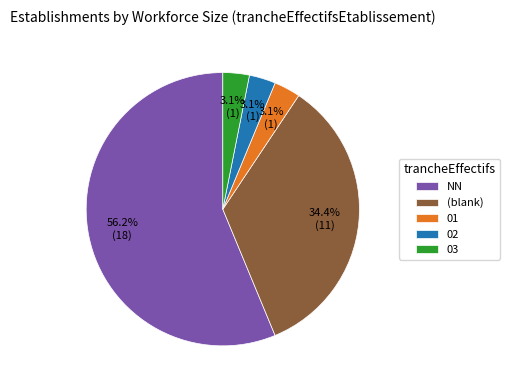

Count the number of slices in the pie.

5